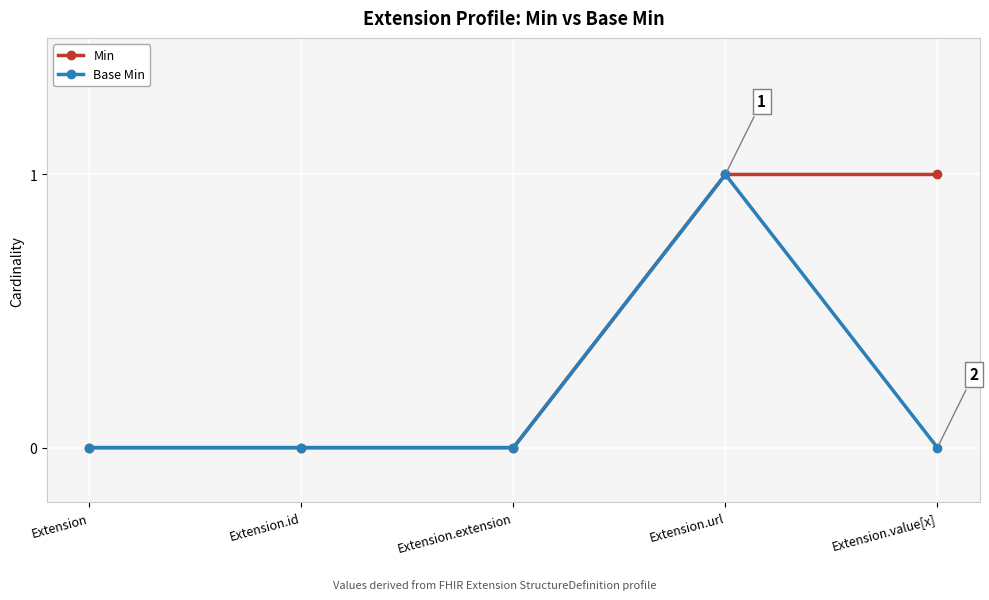

How many categories are shown in the chart?

5